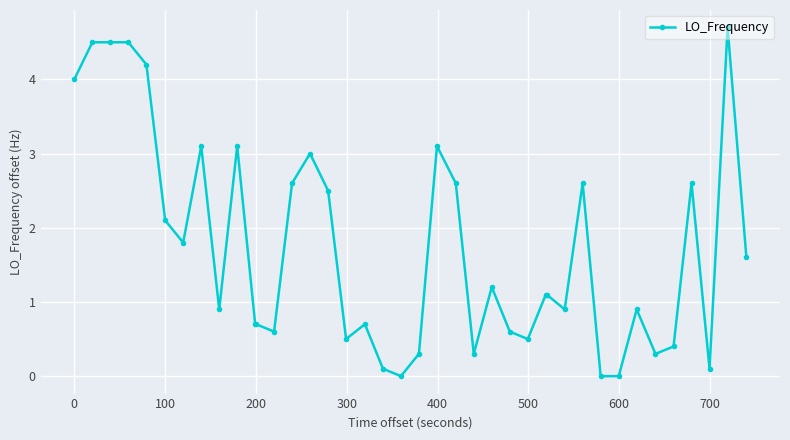

What is the average value?

1.7